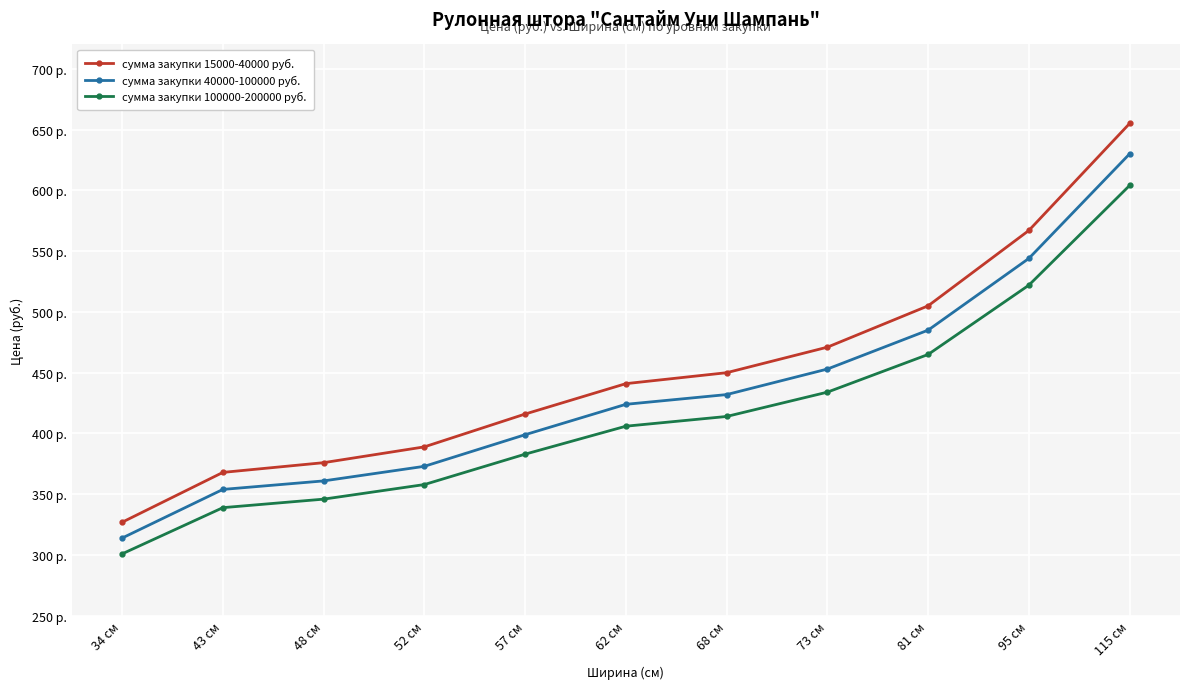

What are all the series names shown in the legend?

сумма закупки 15000-40000 руб., сумма закупки 40000-100000 руб., сумма закупки 100000-200000 руб.